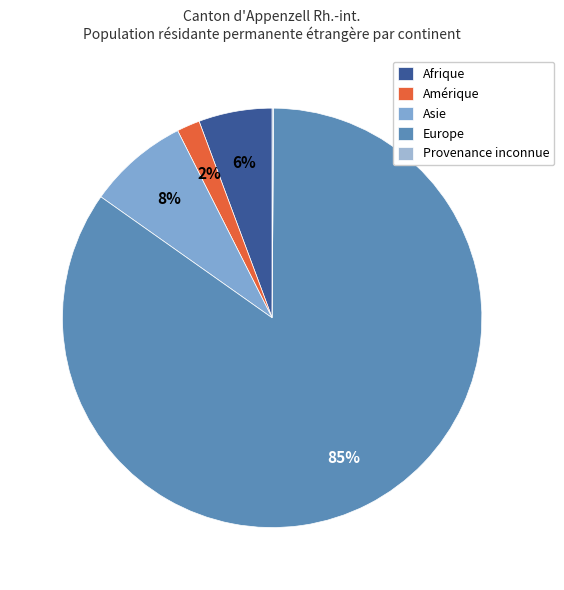

What percentage is the Amérique slice, to the nearest percent?

2%